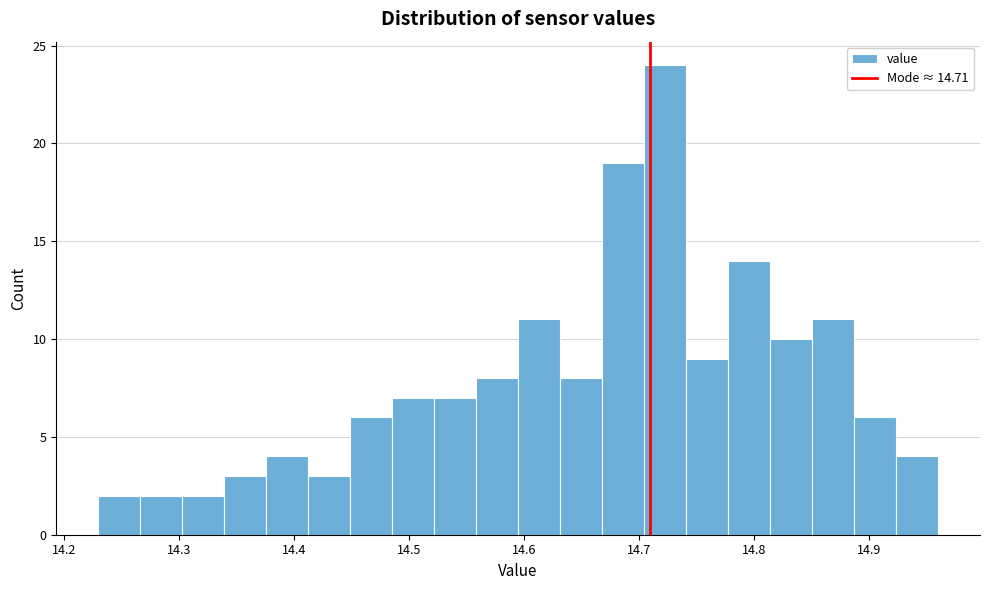

Around what value on the x-axis is the tallest bar? Give the approximate position of its centre, as read against the axis.

14.72